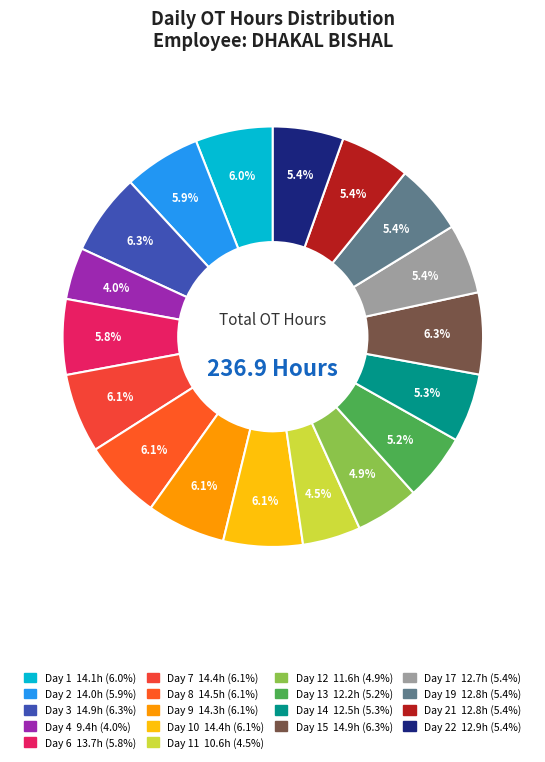

Rank the categories by value from lowest to highest.

Day 4, Day 11, Day 12, Day 13, Day 14, Day 17, Day 21, Day 19, Day 22, Day 6, Day 2, Day 1, Day 9, Day 7, Day 10, Day 8, Day 3, Day 15